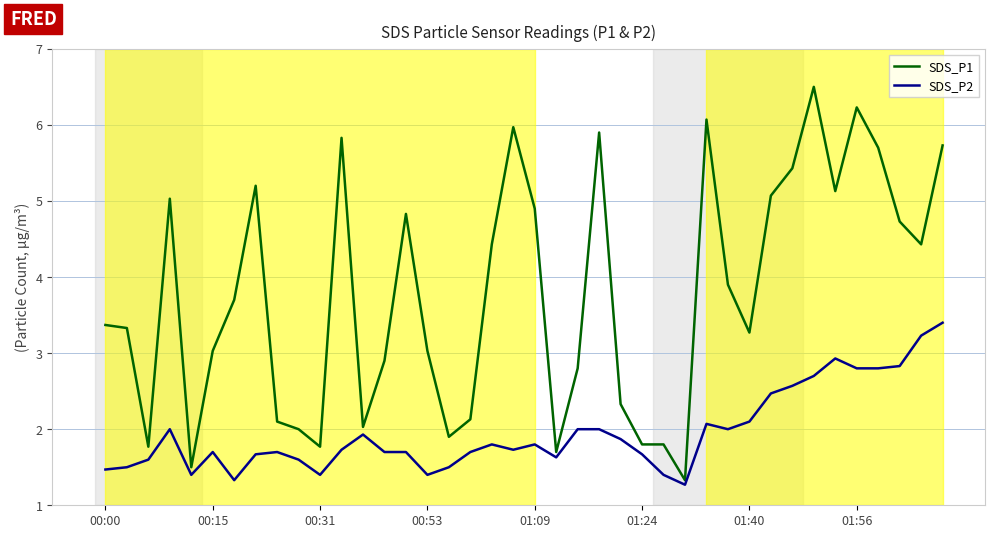

Which series has the largest range (max minus min)?

SDS_P1